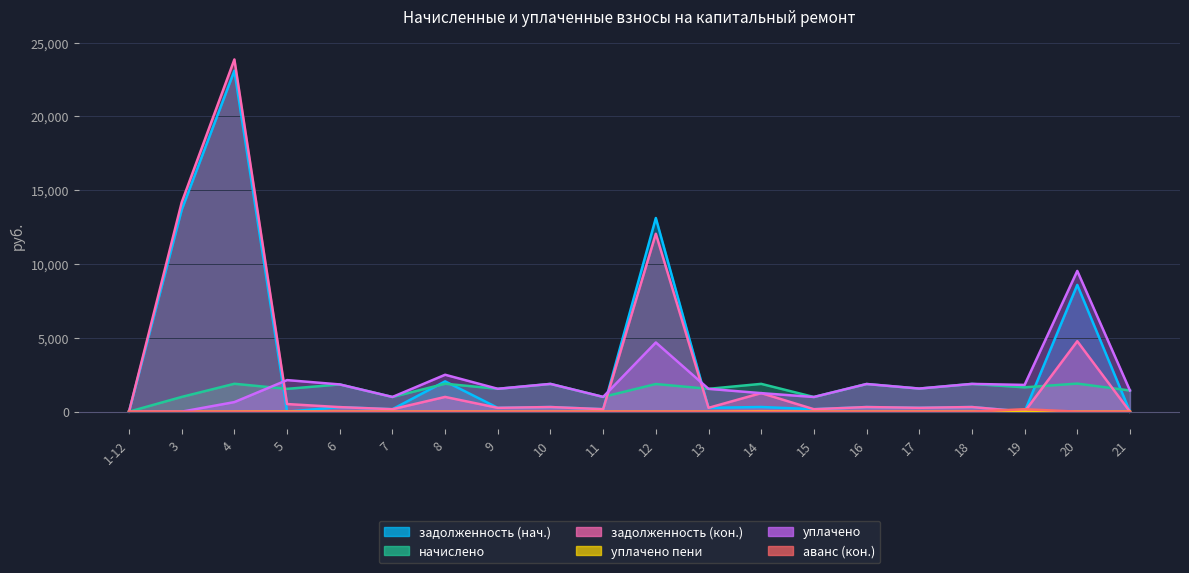

What is the spread (max minus min) of values at 11?

998.5